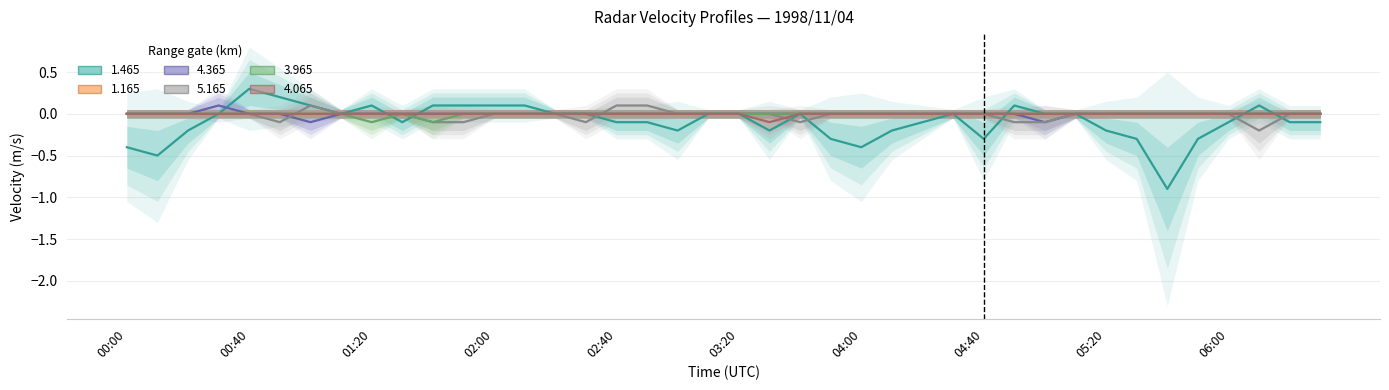

What is the sum of all 1.465 values?

-3.8